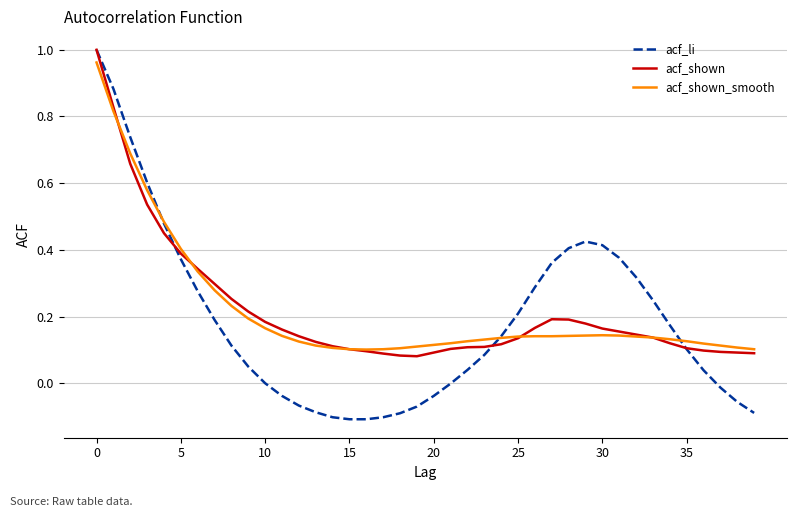

Which series has the largest range (max minus min)?

acf_li